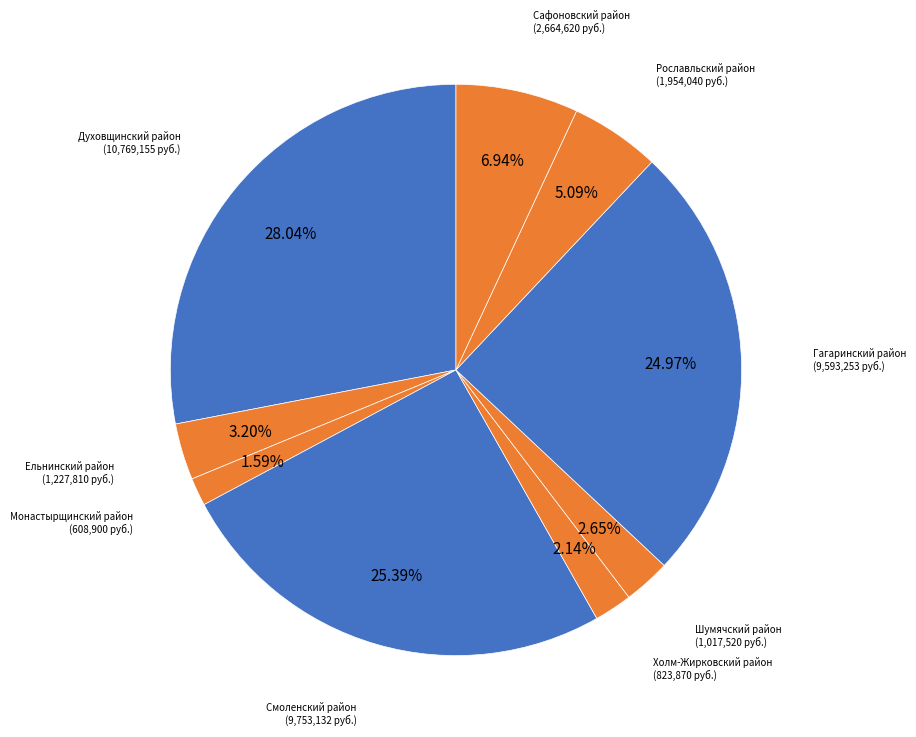

Which category has the smallest portion of the pie?

Монастырщинский район